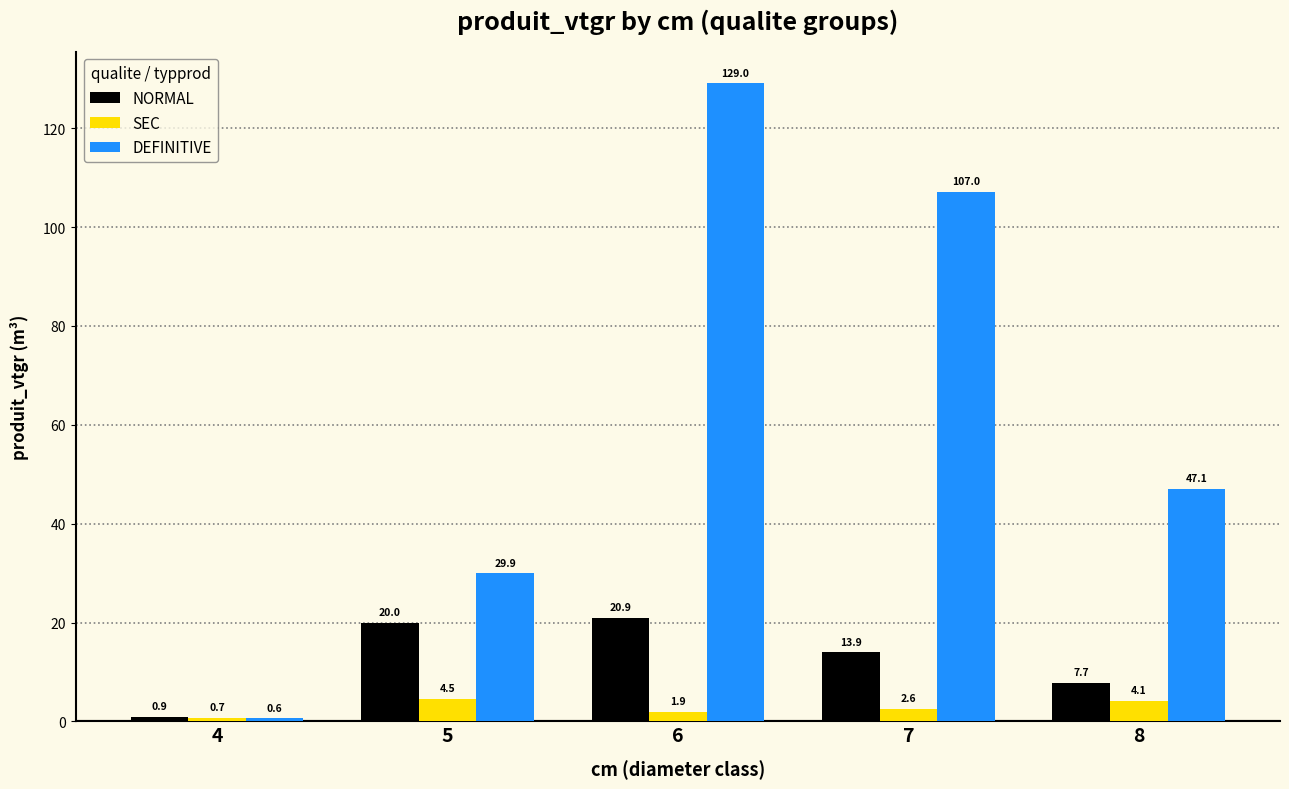

Which label corresponds to the largest value in the chart?

6